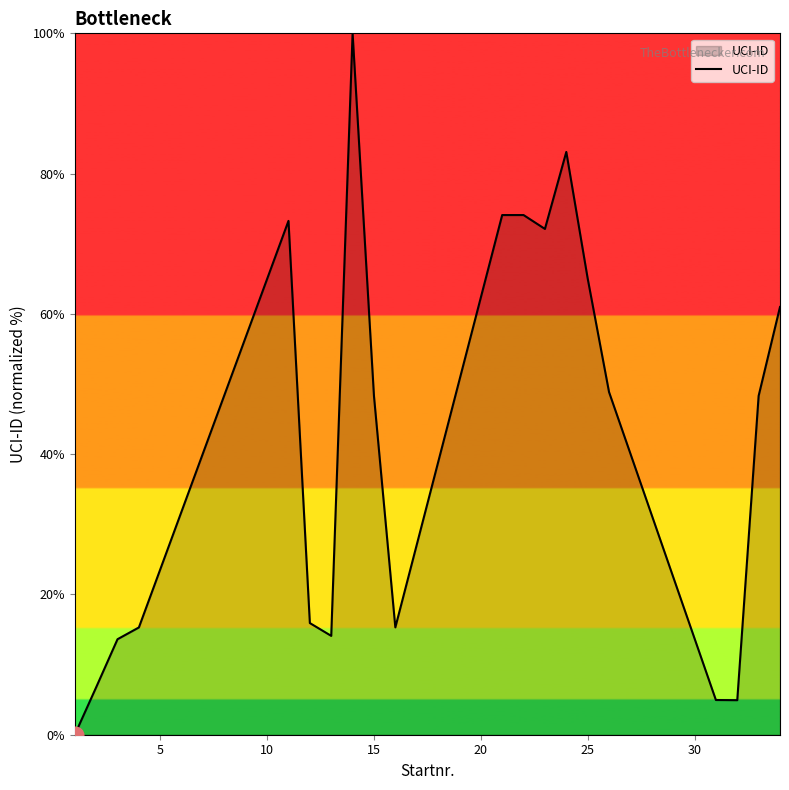

Reading left to right, extract all data points from this chart.

0.0	6.8	13.6	15.3	73.3	15.9	14.1	100.0	48.3	15.3	74.1	74.1	72.1	83.1	65.1	48.9	4.9	4.9	48.3	61.0